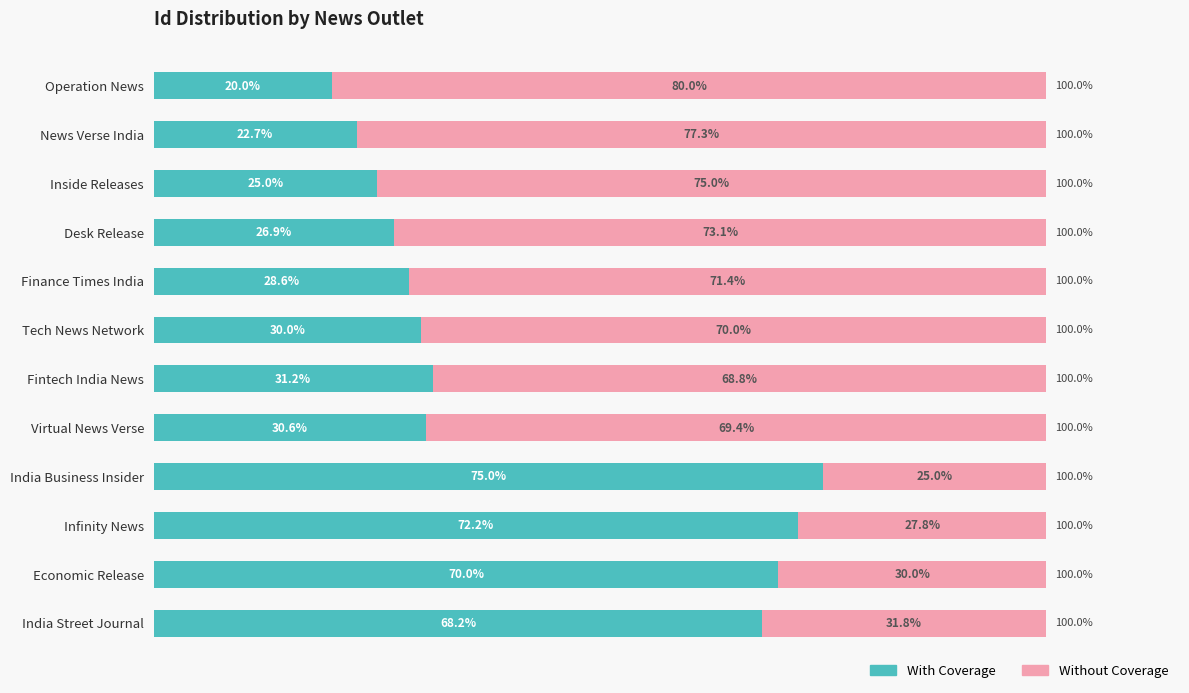

Which category has the lowest value in the With Coverage series?

Operation News